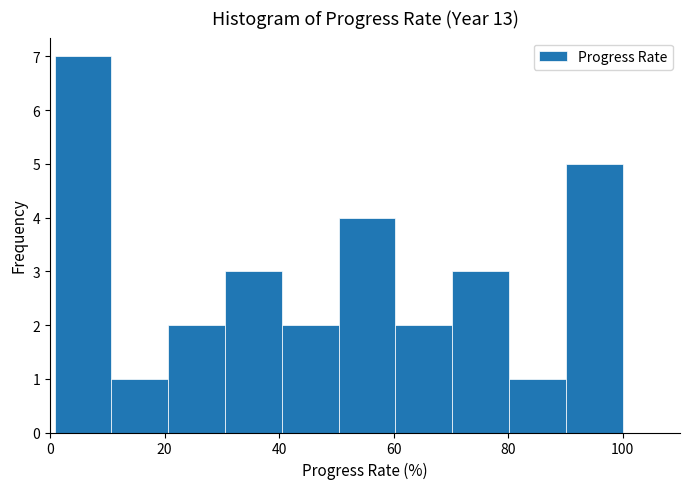

How tall is the bar that spans 70 to 80 on the x-axis? Neither the bar edges nor the heights are printed on the chart, so give them approximately, as read against the axes.

3